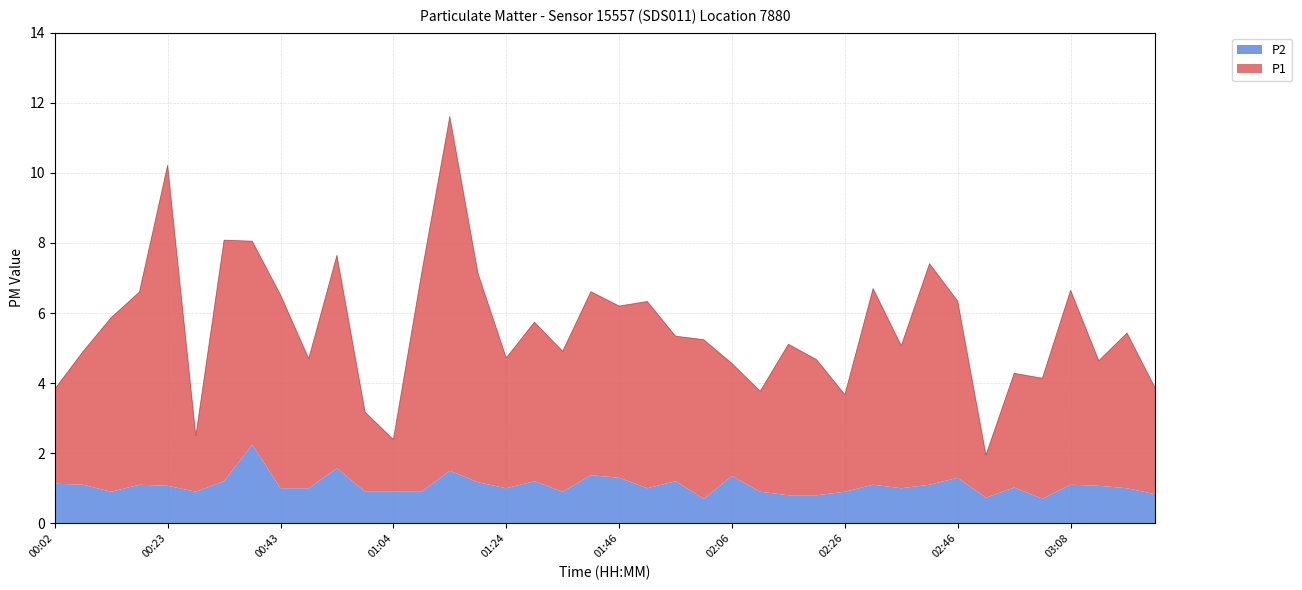

Does the chart have visible grid lines?

Yes